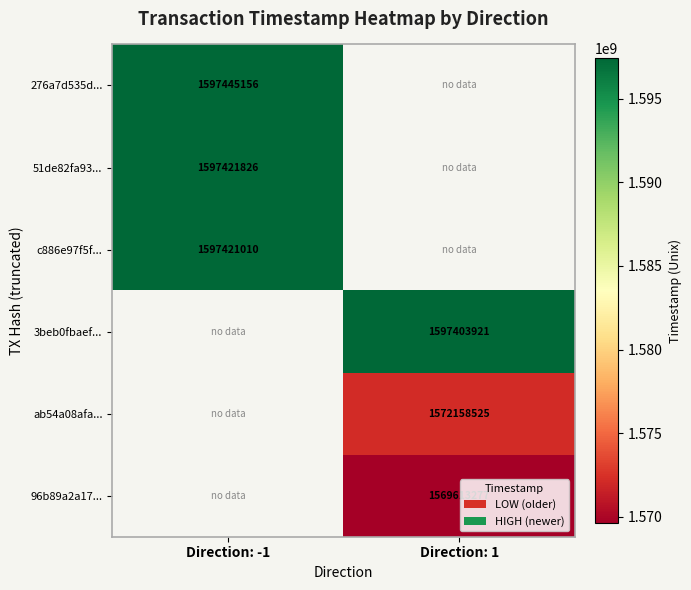

The ab54a08afa... series shows 1572158525 at Direction: 1. True or false?

True